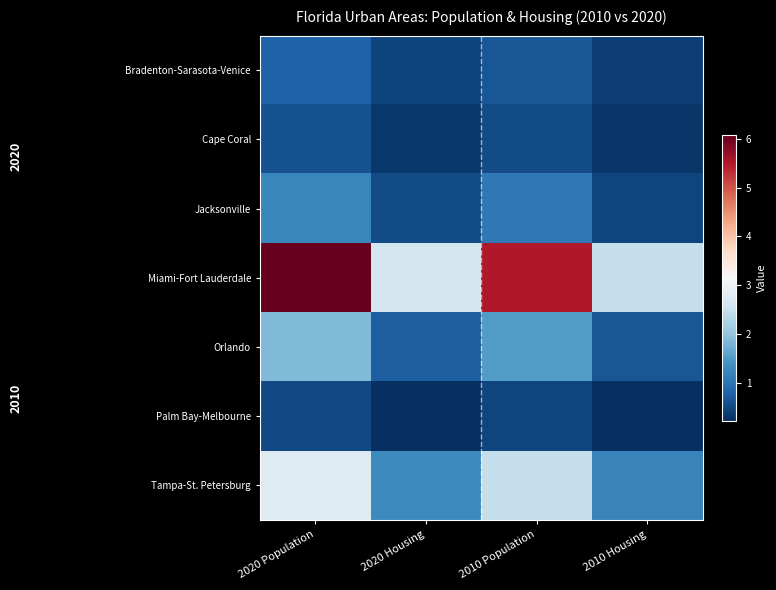

Which series has the largest total across all categories?

Miami-Fort Lauderdale